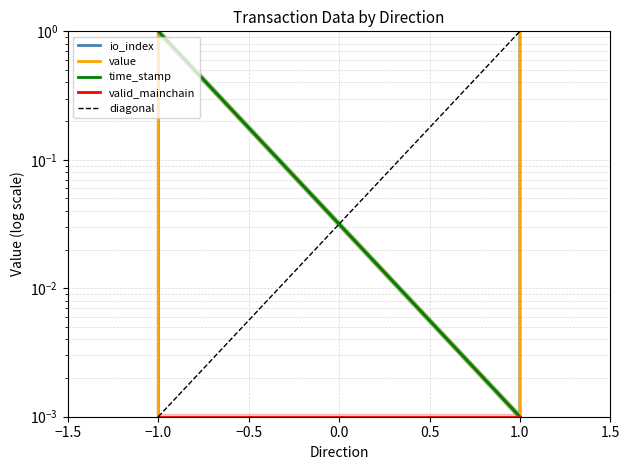

True or false: io_index has more than 2 points higher than both neighbors.

False